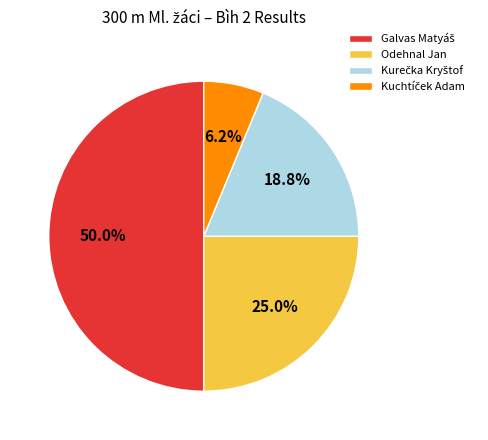

Is Odehnal Jan the majority of the pie?

No